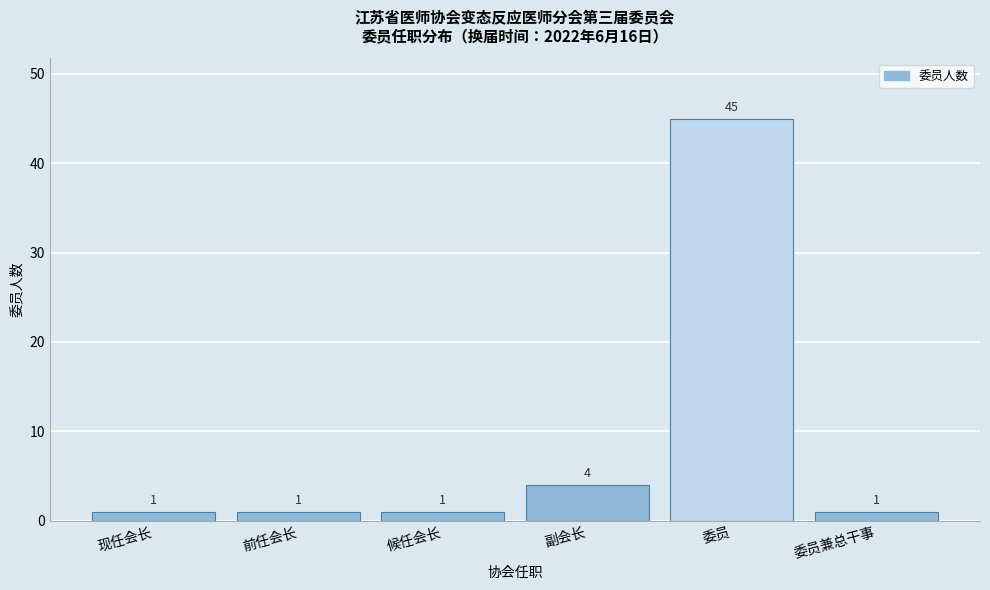

Reading left to right, what are all the values shown in this chart?

1	1	1	4	45	1